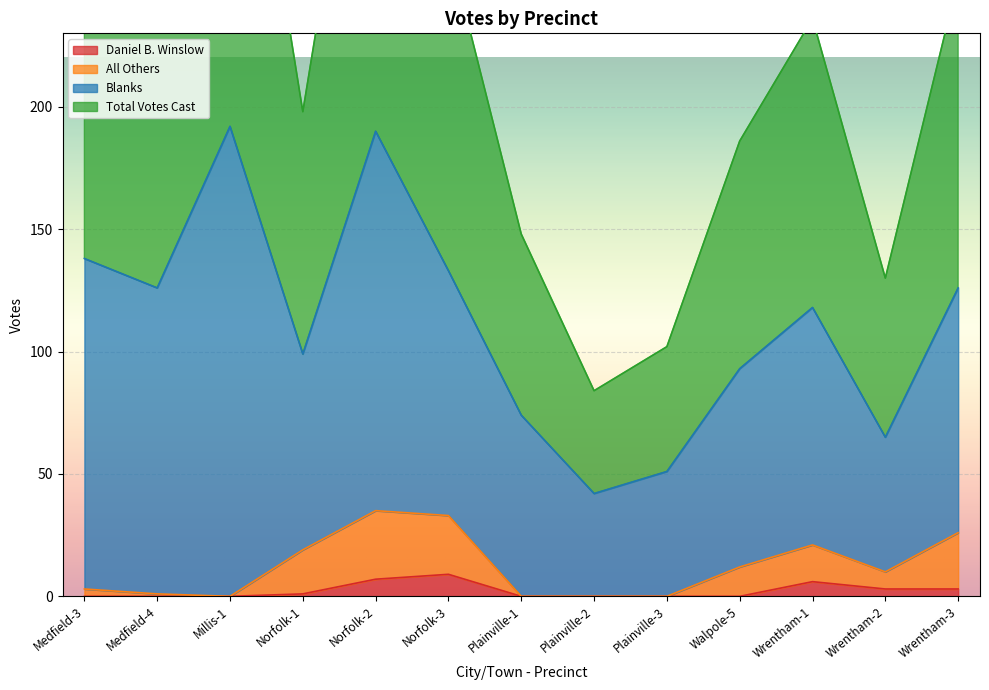

Between Norfolk-1 and Wrentham-3, which series saw the biggest shift?

Total Votes Cast